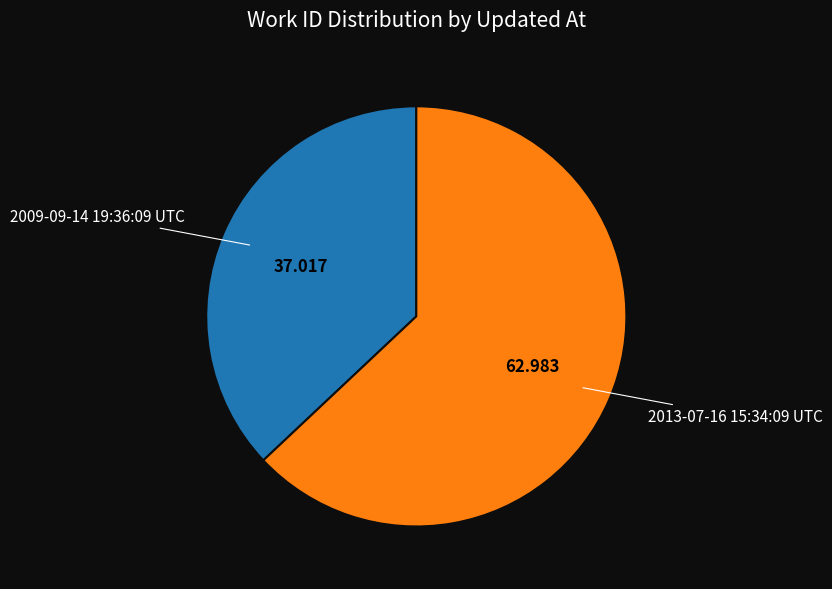

Is there a majority slice in this chart?

Yes